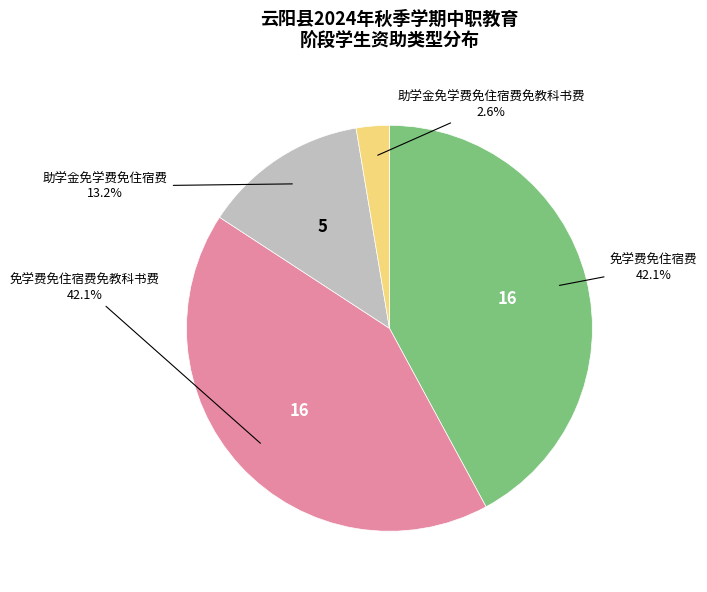

Is there any slice that represents more than half of the pie?

No